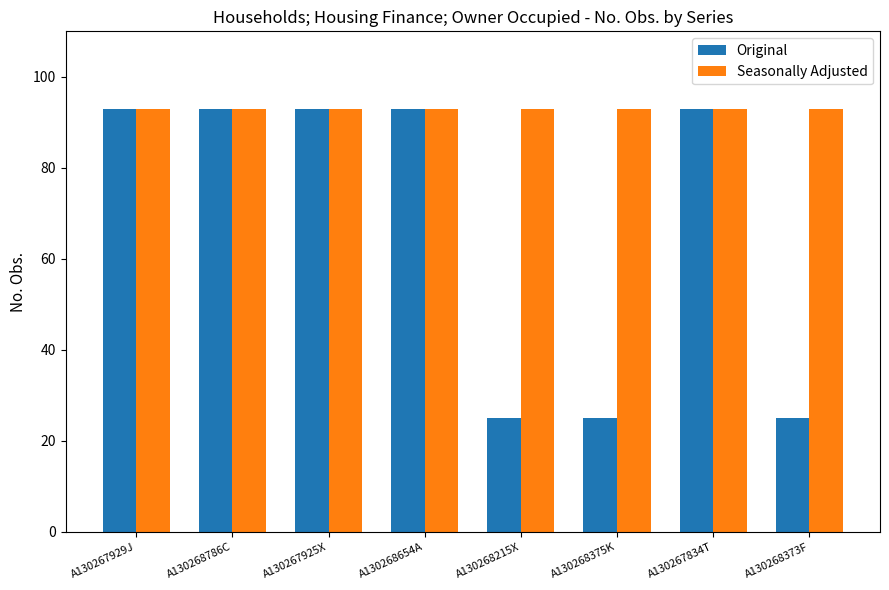

How many groups of bars are there?

8